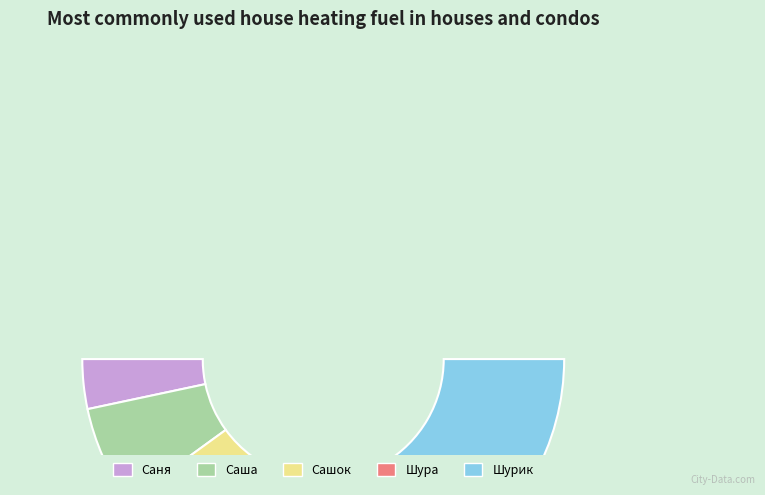

What percentage is NOT represented by Сашок?

80.0%